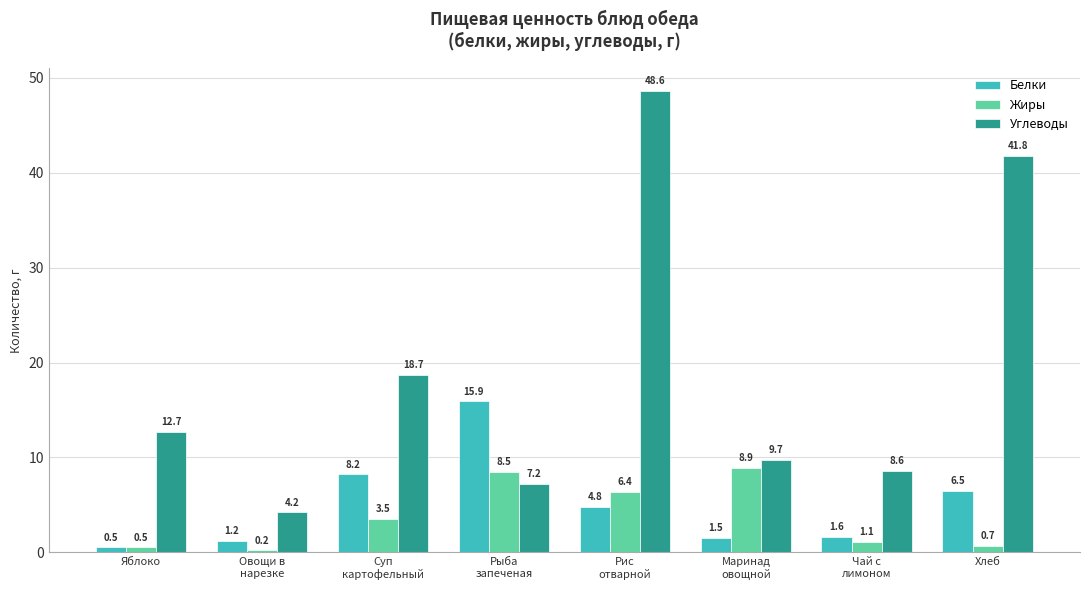

What value does the Жиры series have at Рис
отварной?

6.4